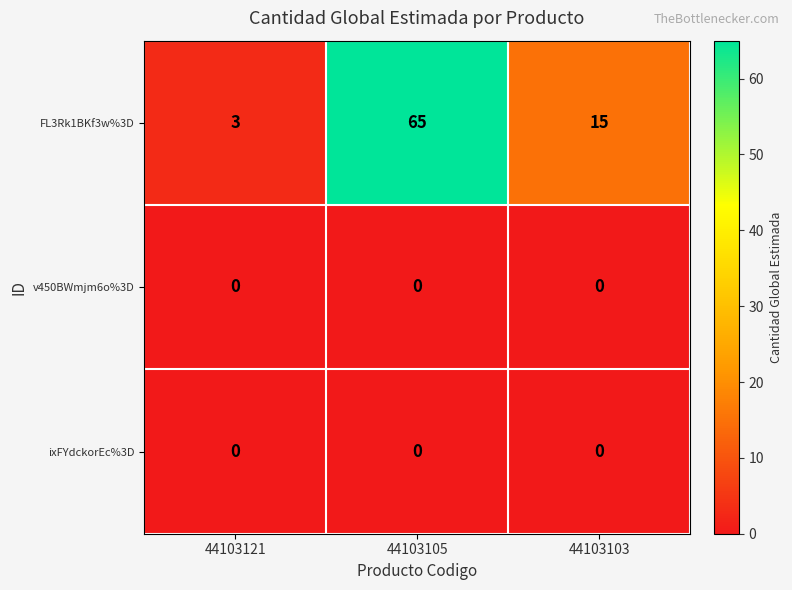

At which label does FL3Rk1BKf3w%3D first exceed 15?

44103105